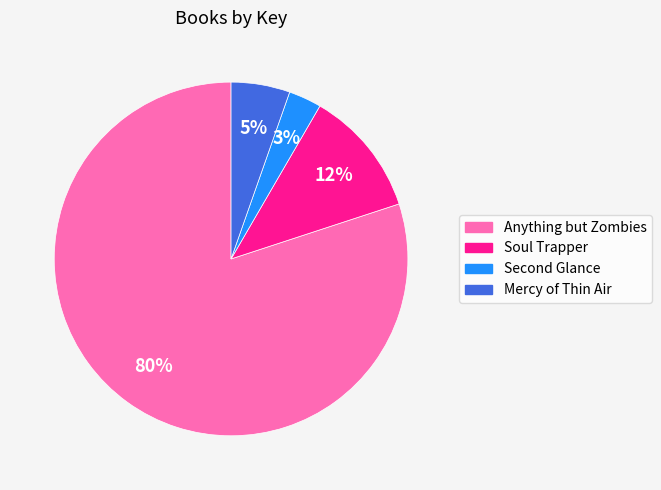

Is it true that Soul Trapper is 12% of the pie?

True